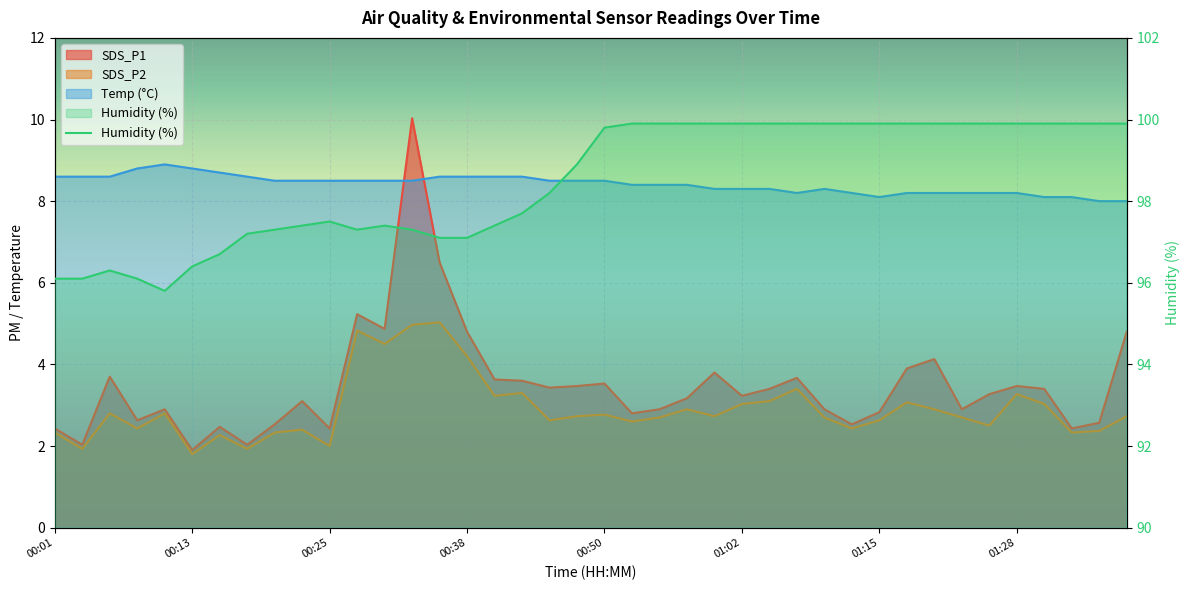

Which series has the widest spread of values?

SDS_P1